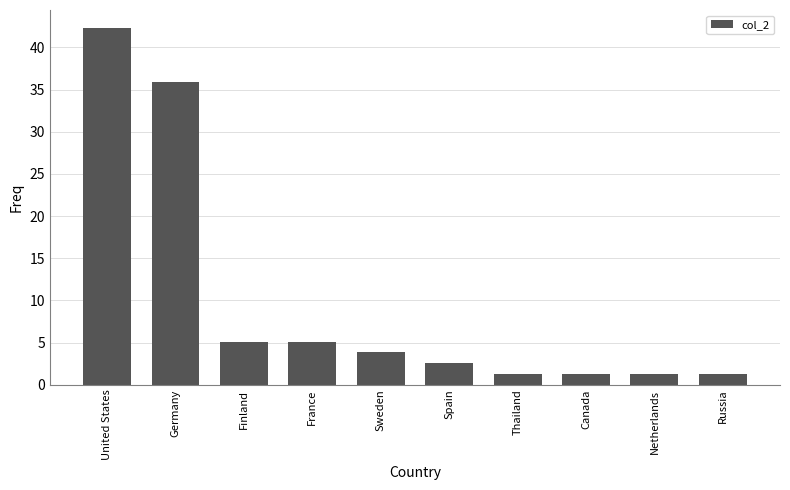

What is the smallest value displayed?

1.3